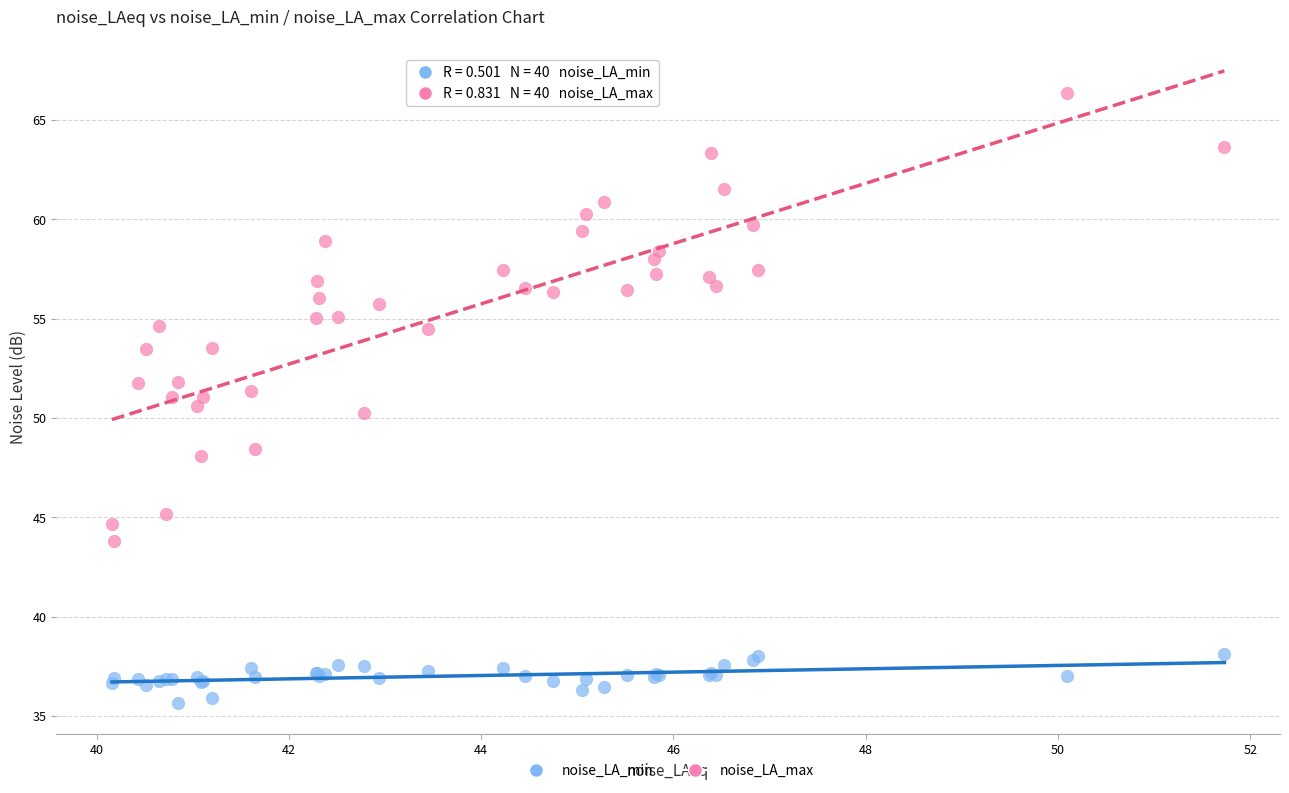

What is the X range (max minus min) for the scatter plot?

11.6